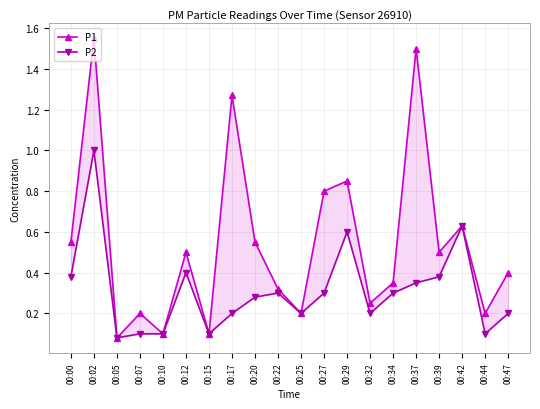

What is the maximum value for P1?

1.6